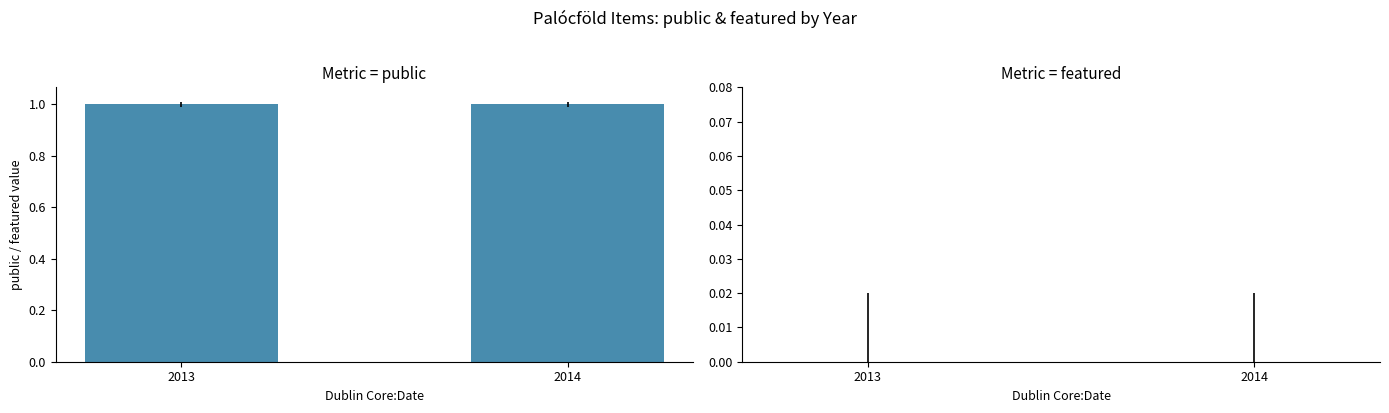

The featured series shows 0 at 2014. True or false?

True